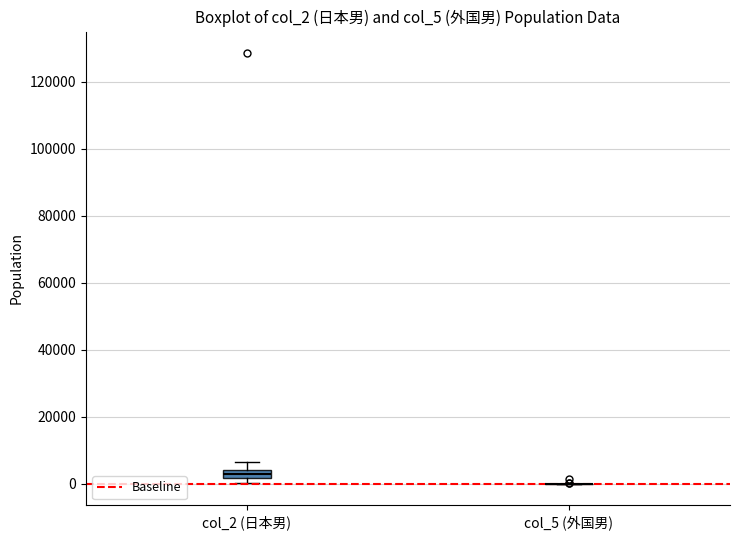

Which box is the tallest, from its lower edge to its upper edge?

col_2 (日本男)